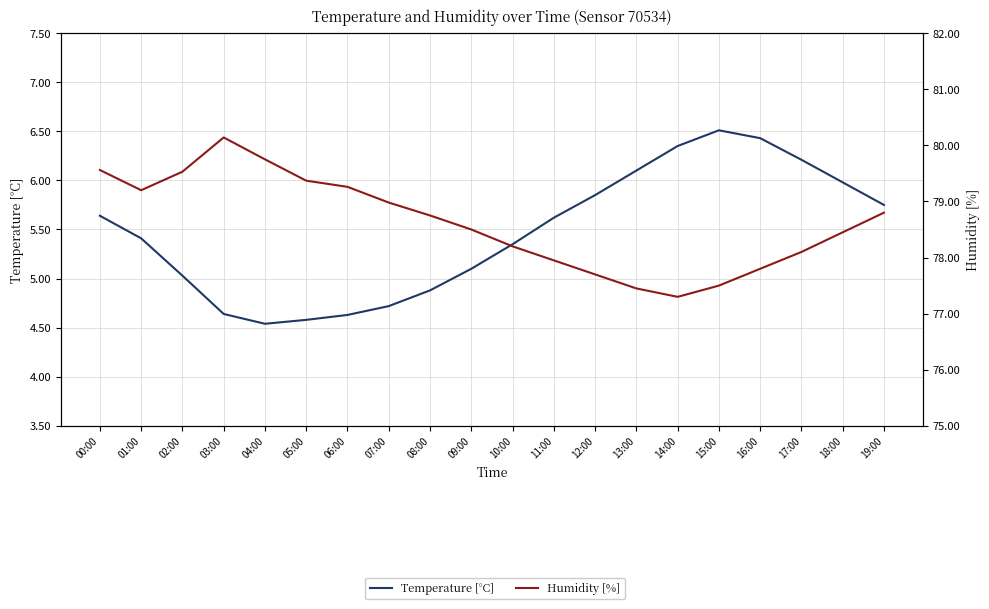

What is the value of the Humidity [%] point at the 11th from the left?

78.2